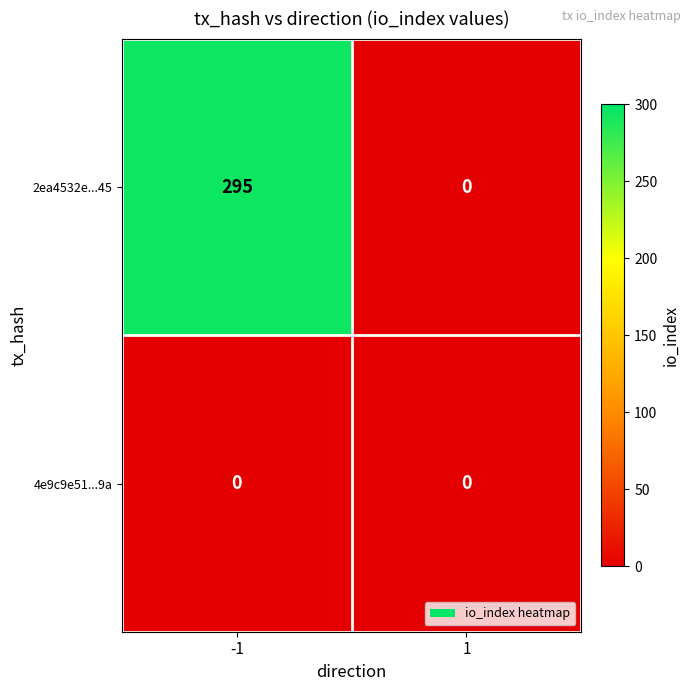

Which series has the largest total across all categories?

2ea4532e...45